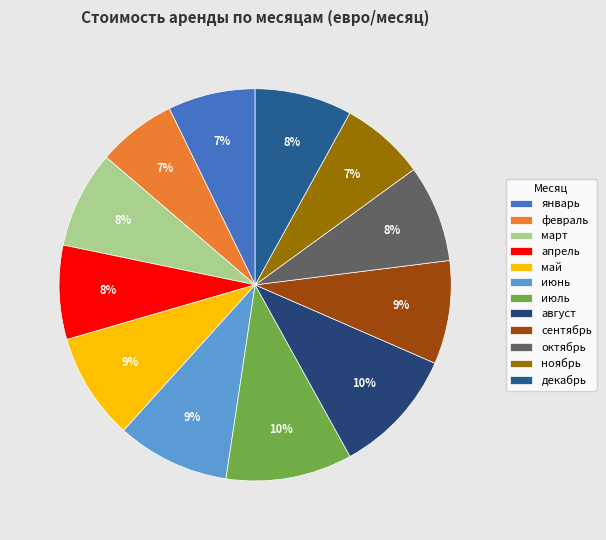

What is the smallest slice in the pie chart?

февраль